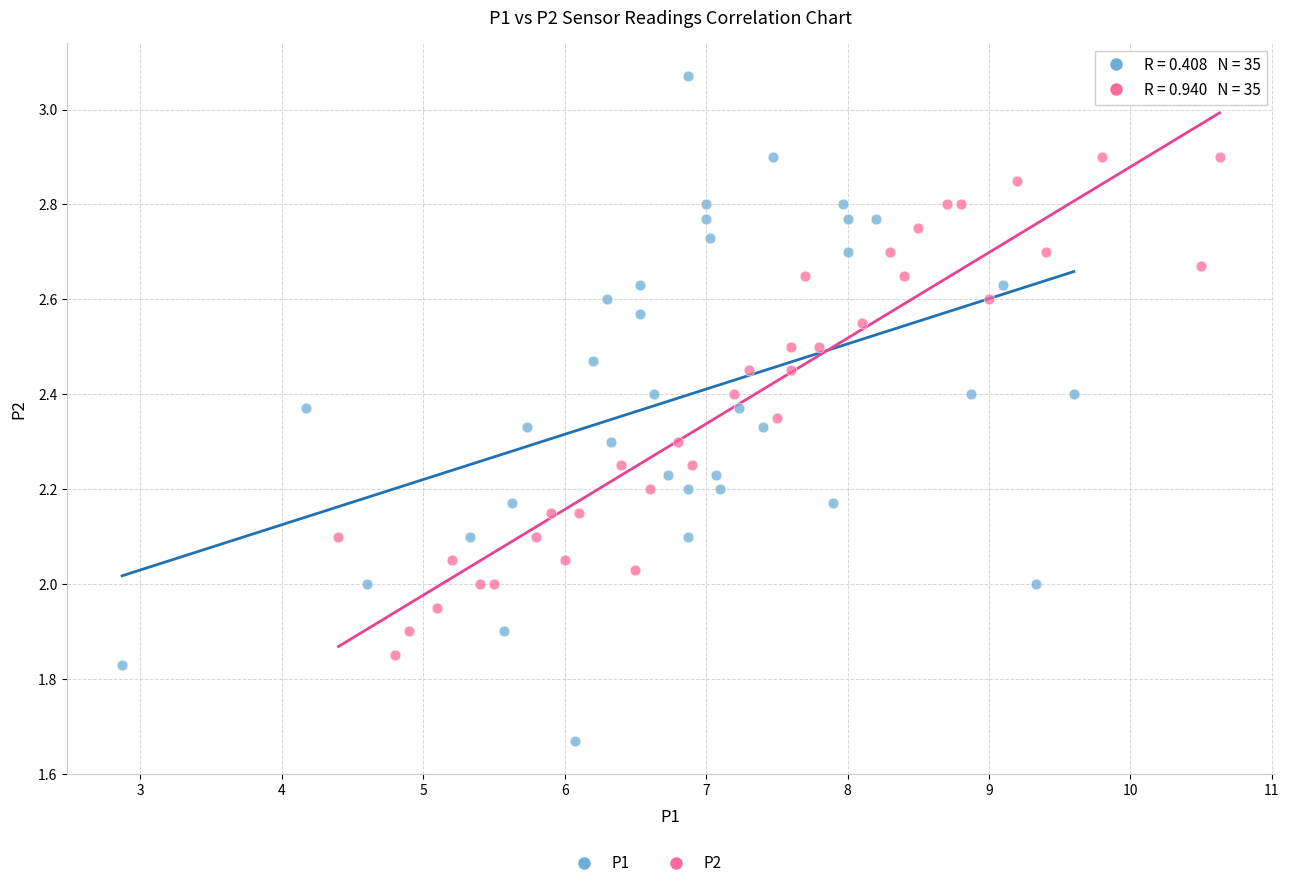

Which series contains the highest Y value?

P1